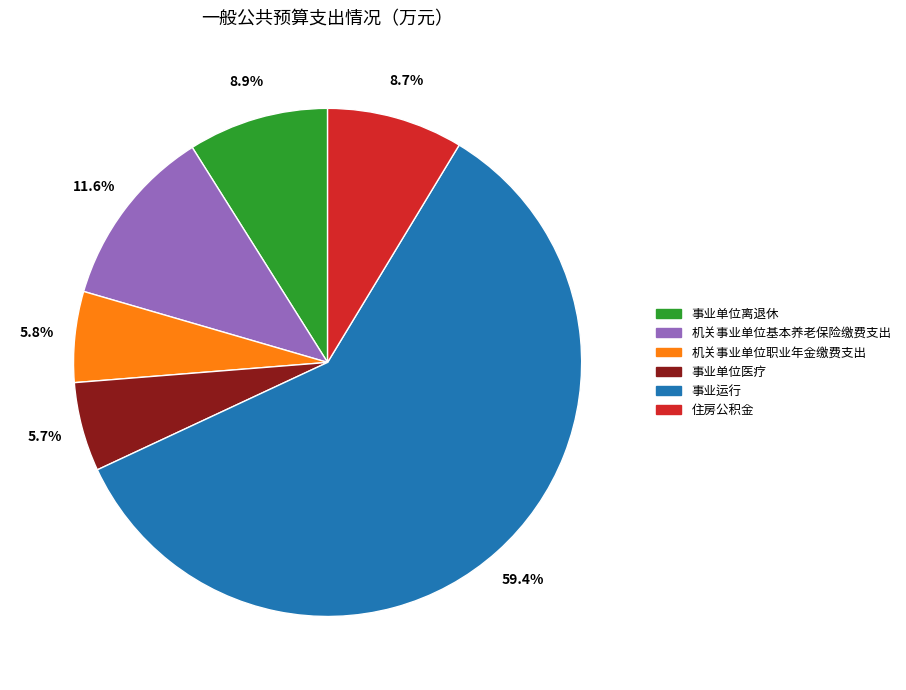

What is the ratio of the value at 住房公积金 to the value at 事业单位医疗?

1.5